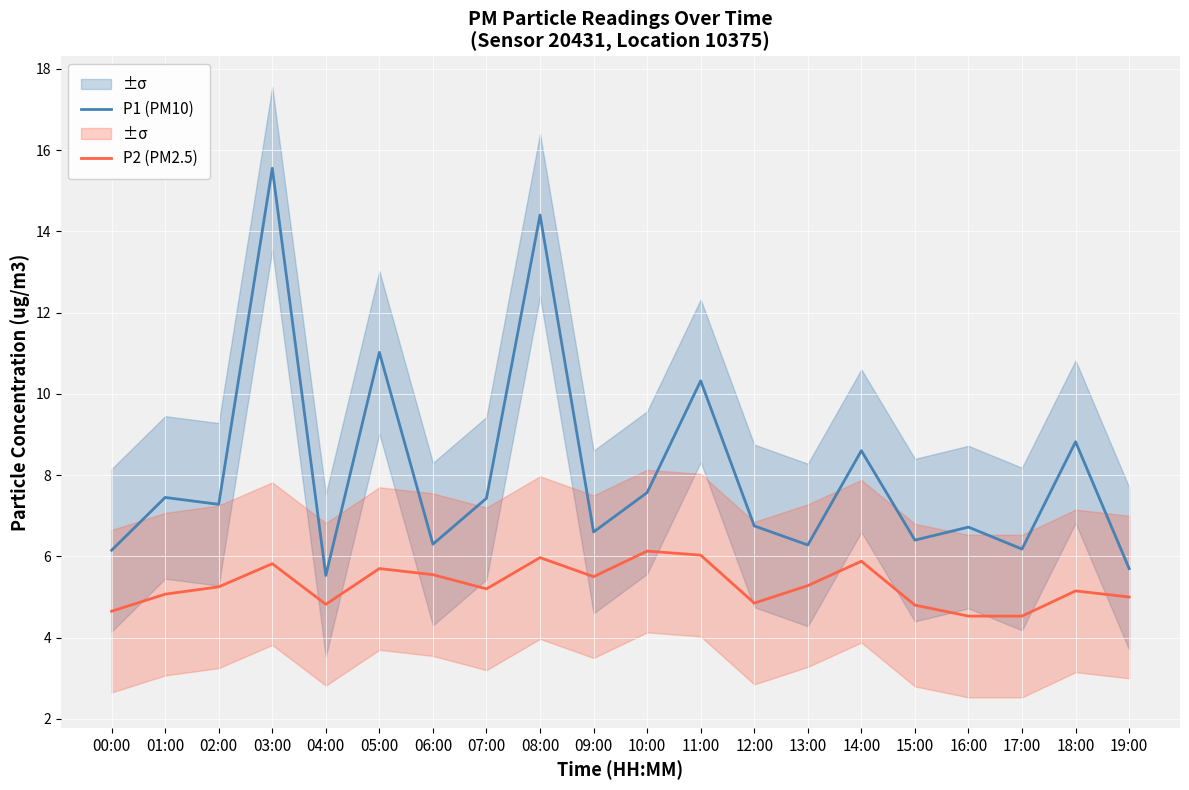

True or false: P1 (PM10) and P2 (PM2.5) intersect in this chart.

False